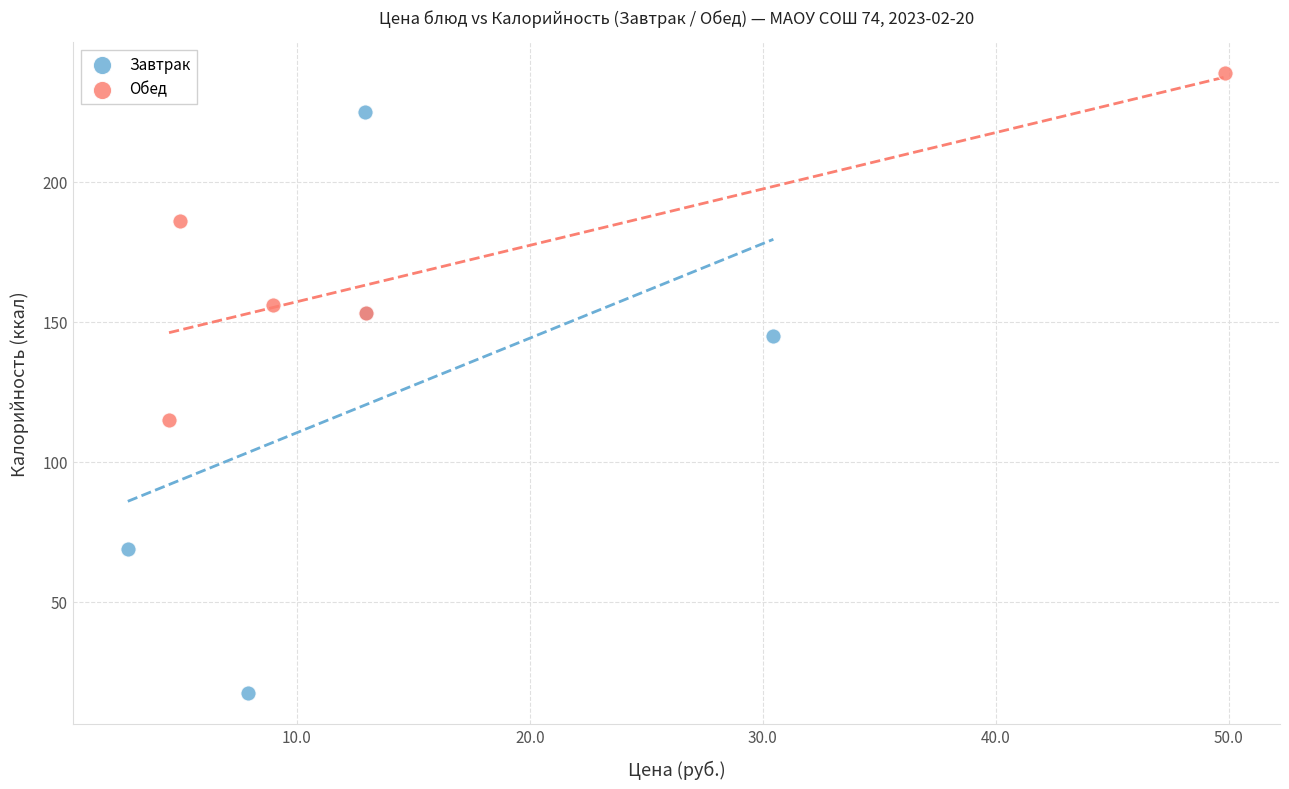

Which series has the widest spread of Y values?

Завтрак